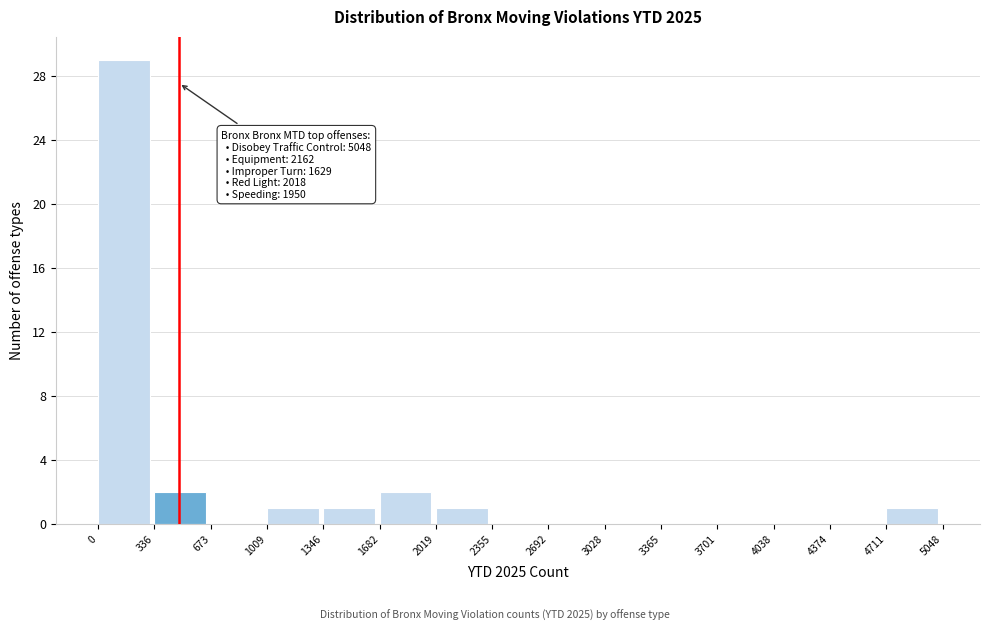

Which range on the x-axis has the tallest bar?

0 to 336